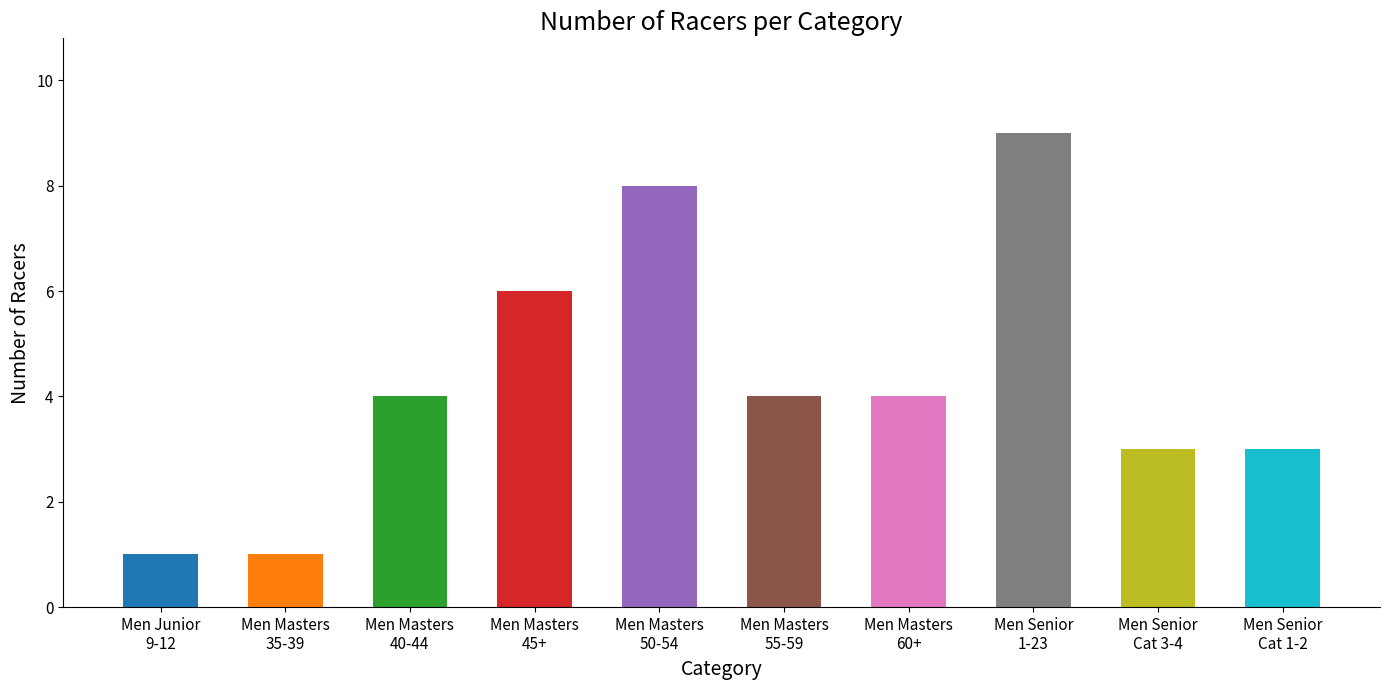

What is the average value?

4